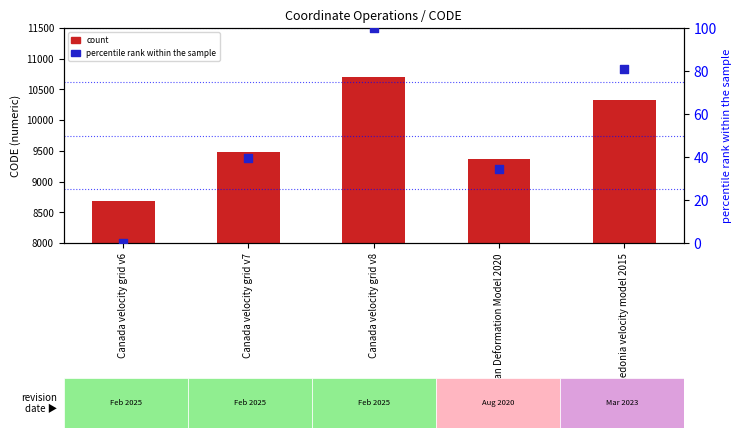

Which series has the largest total across all categories?

CODE